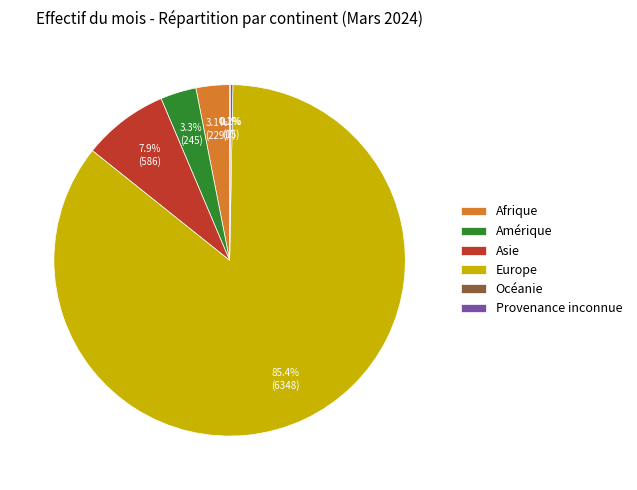

What is the ratio of the value at Asie to the value at Amérique?

2.4